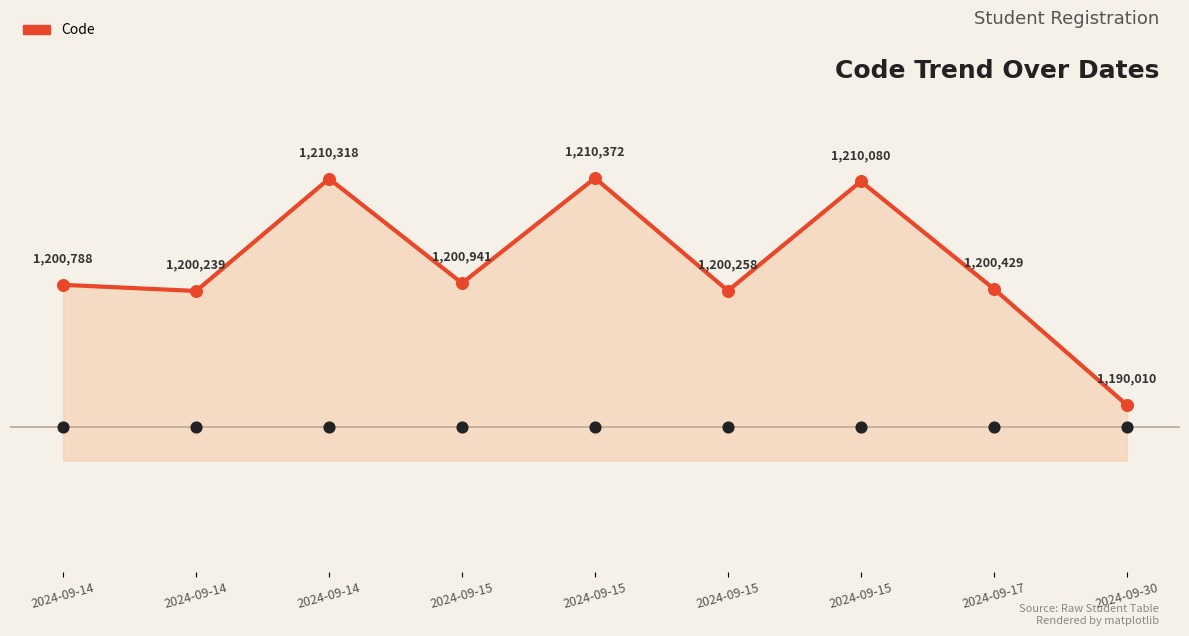

Which has a higher value, 2024-09-17 or 2024-09-14?

2024-09-17